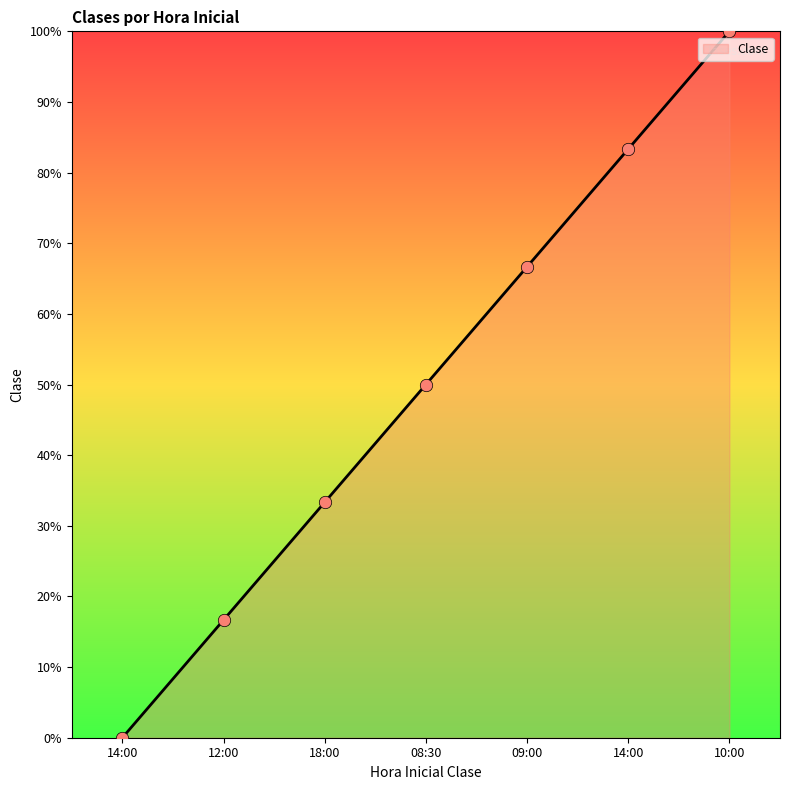

What is the change in value from 14:00 to 08:30?

+50.0